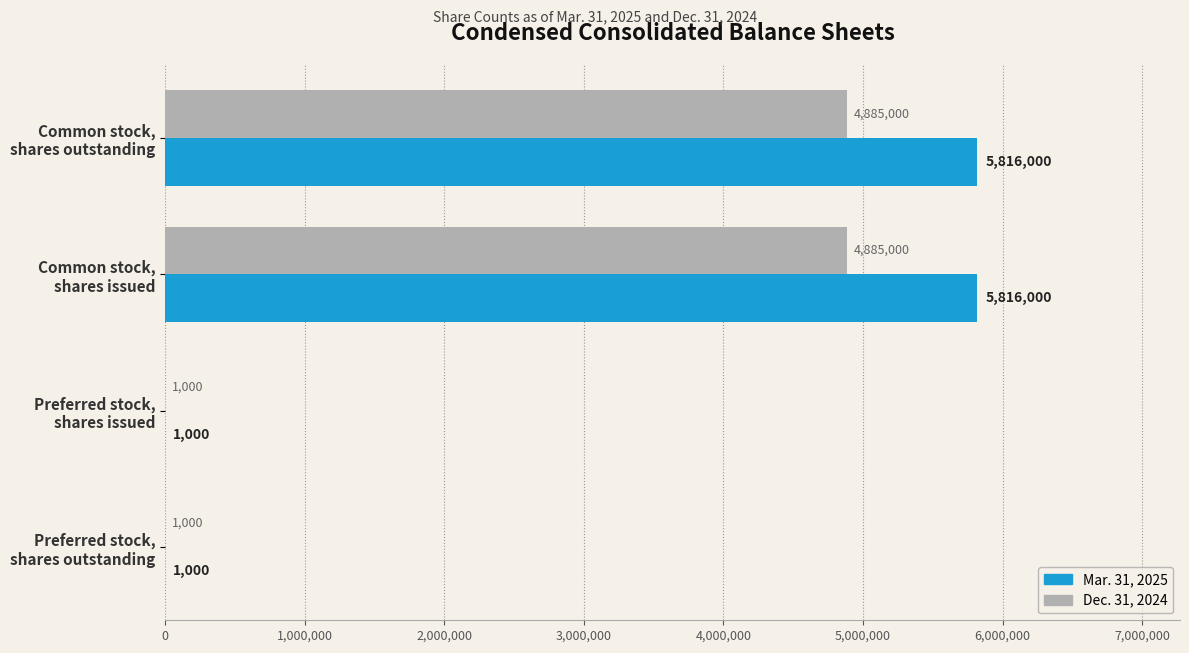

What is the maximum value for Mar. 31, 2025?

5816000